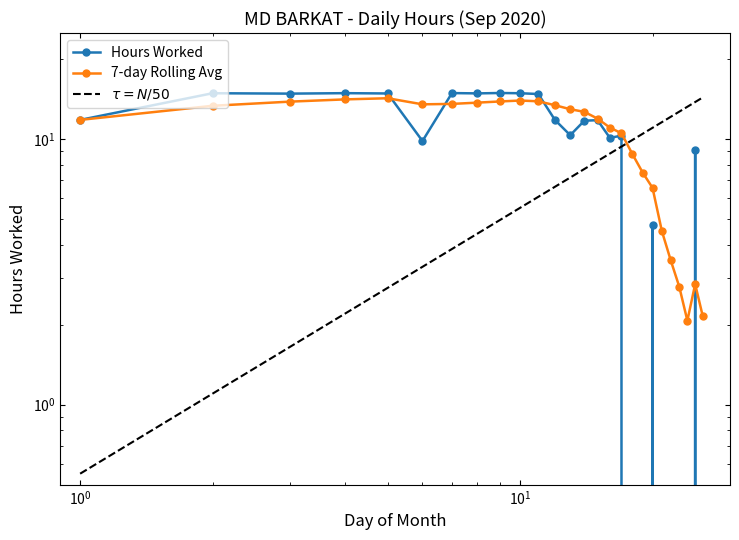

How many values in the Hours Worked series exceed 11?

13